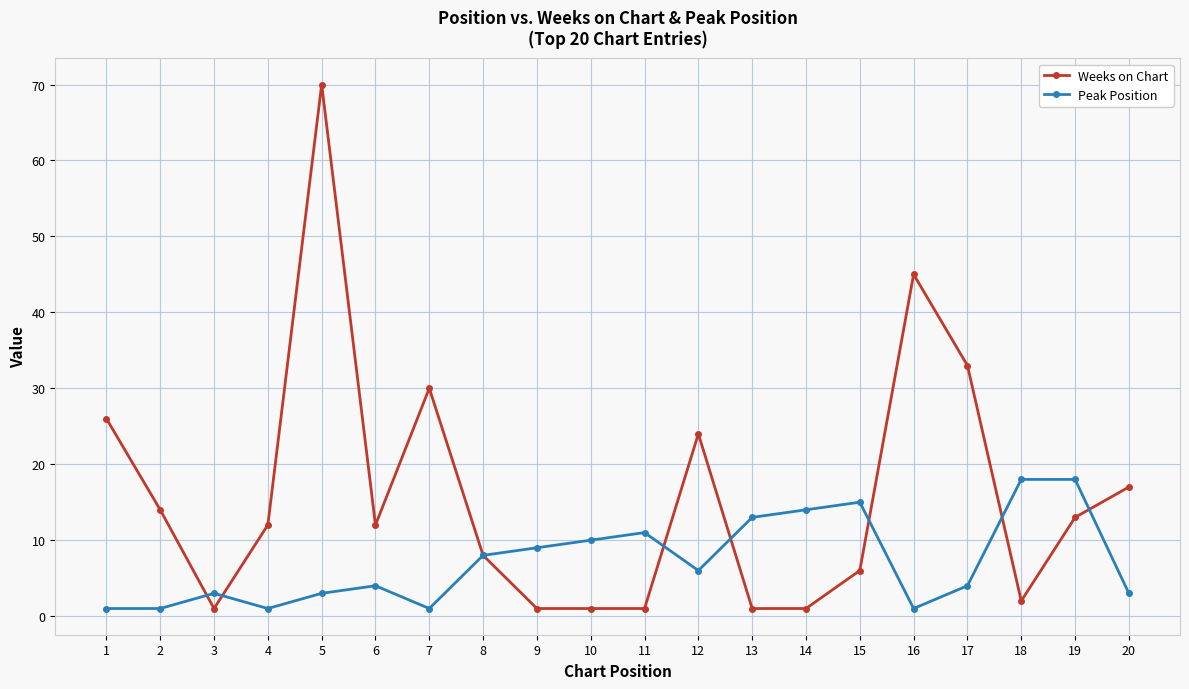

Where is Weeks on Chart nearest to the value 35?

17